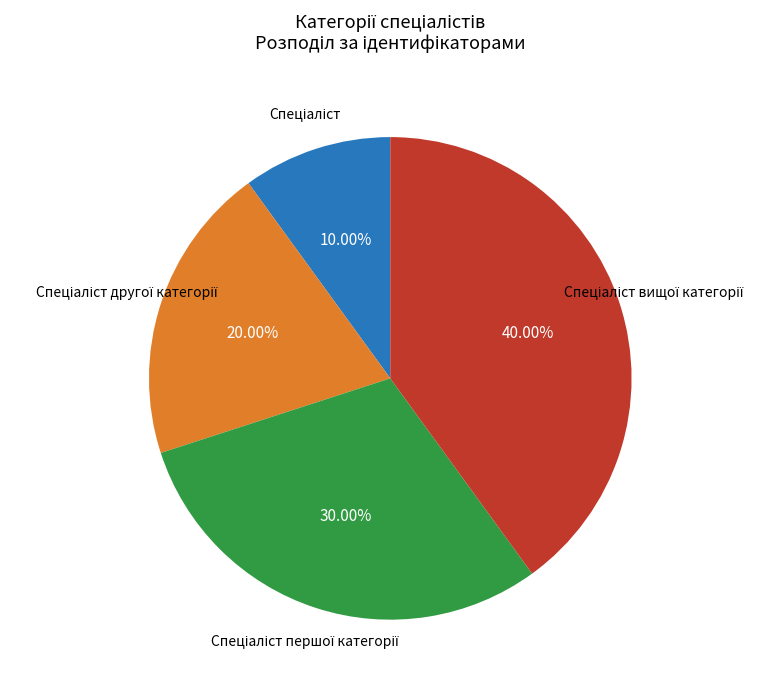

How many slices are in this pie chart?

4